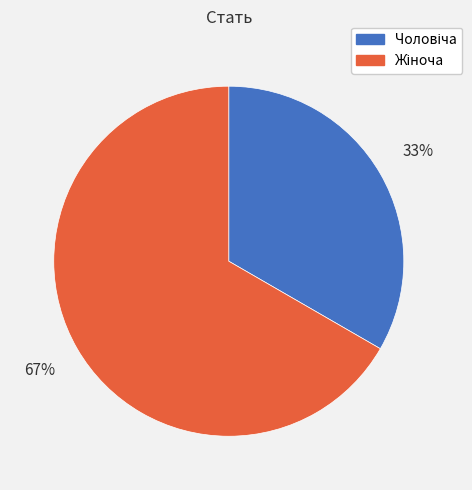

To the nearest percent, what is the average slice percentage?

50%